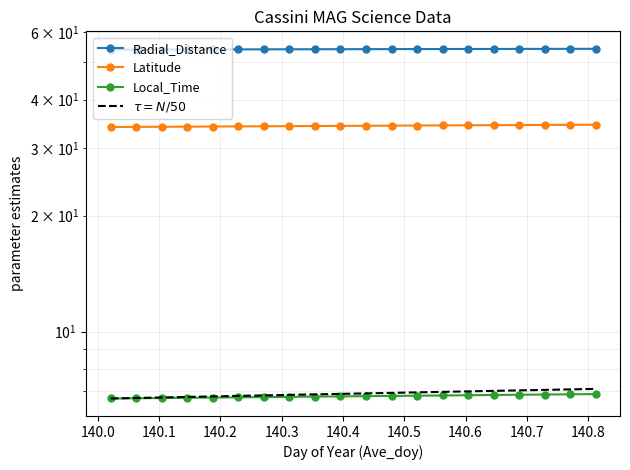

What is the value of the Radial_Distance point at the 8th from the left?

54.1